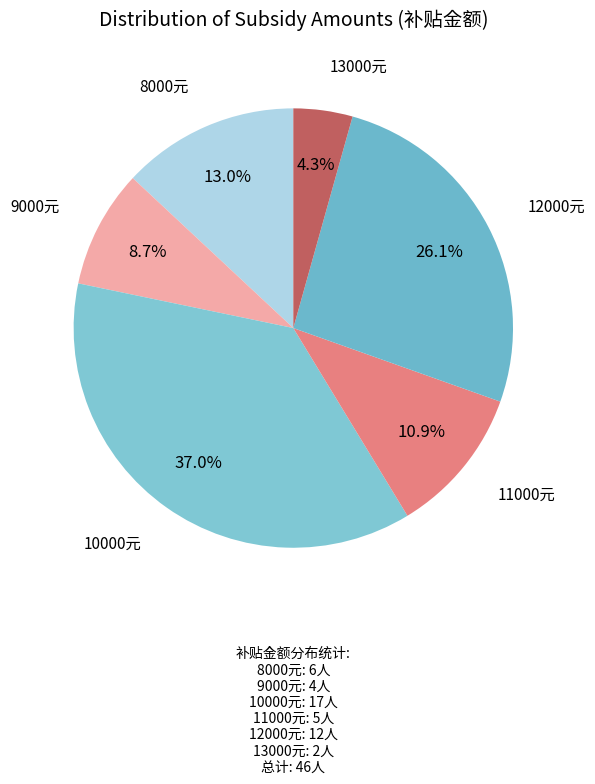

Which category has the biggest portion of the pie?

10000